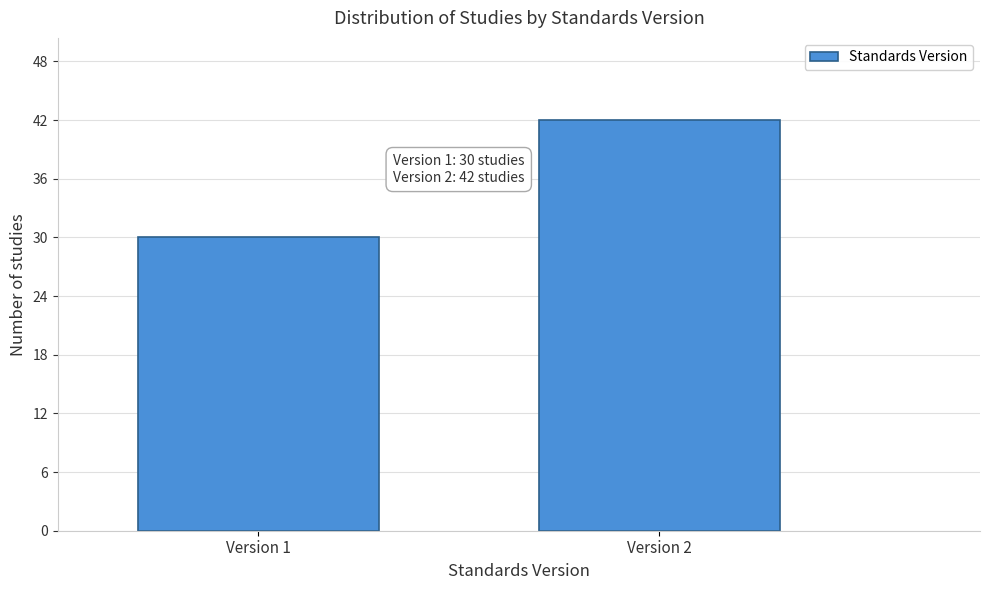

Reading left to right, transcribe all the data shown in this chart.

Version 1=30	Version 2=42